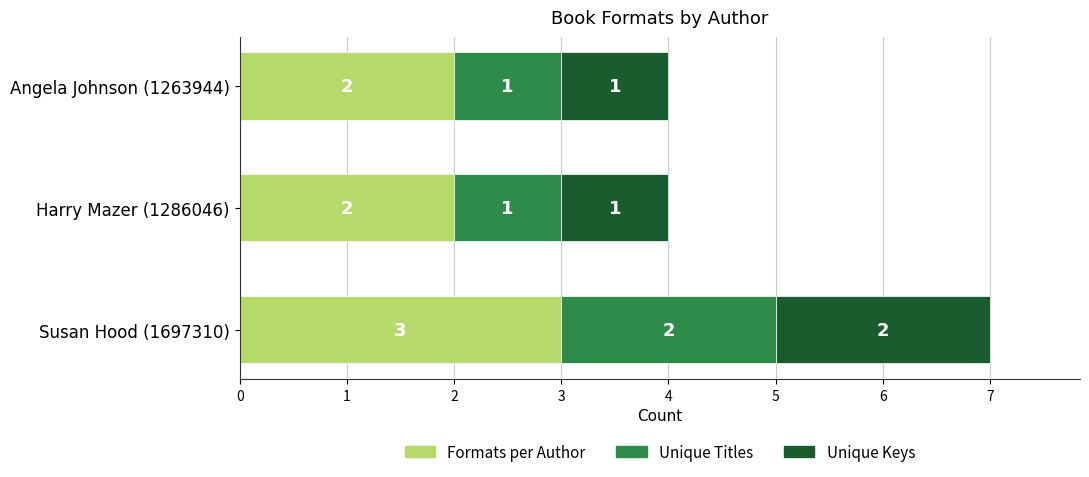

How many Formats per Author values are between 2 and 3?

3